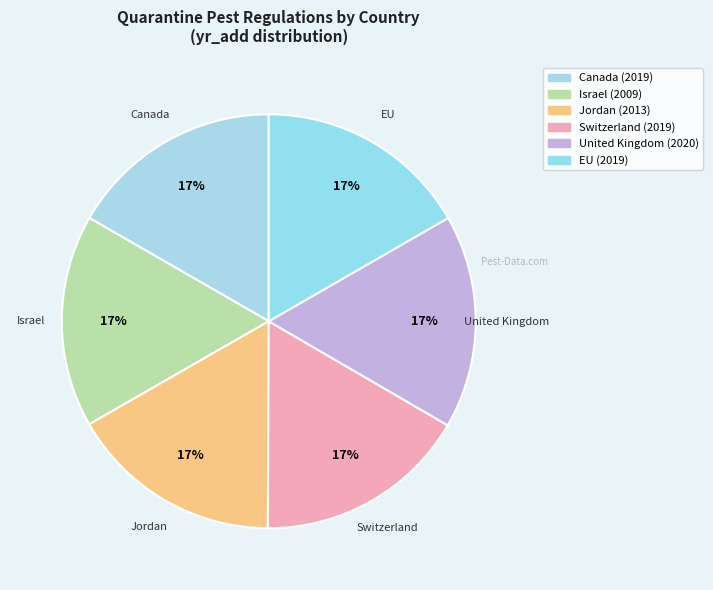

Rank the categories by value from highest to lowest.

United Kingdom, Canada, Switzerland, EU, Jordan, Israel